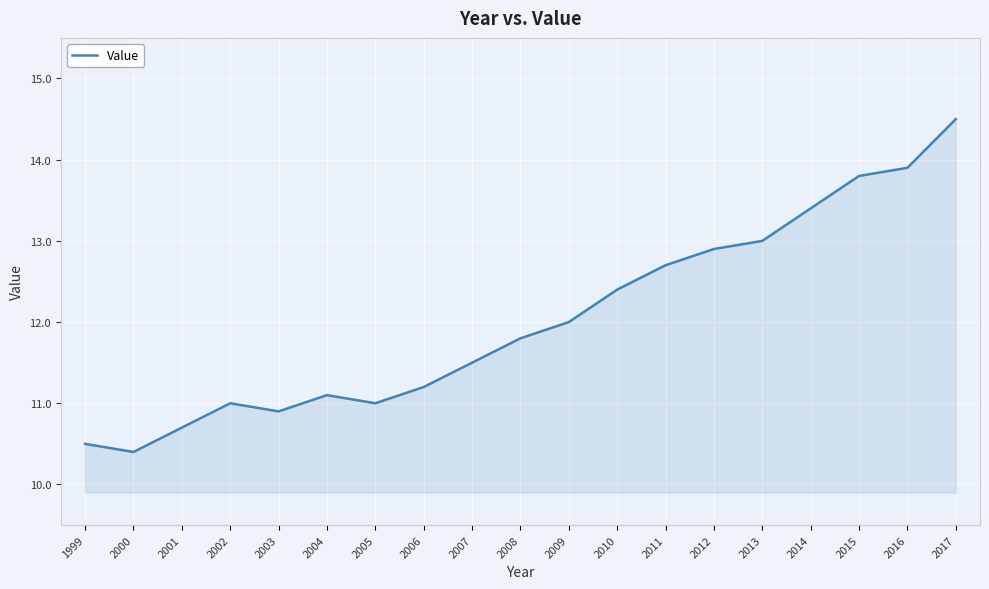

What is the average value?

12.0